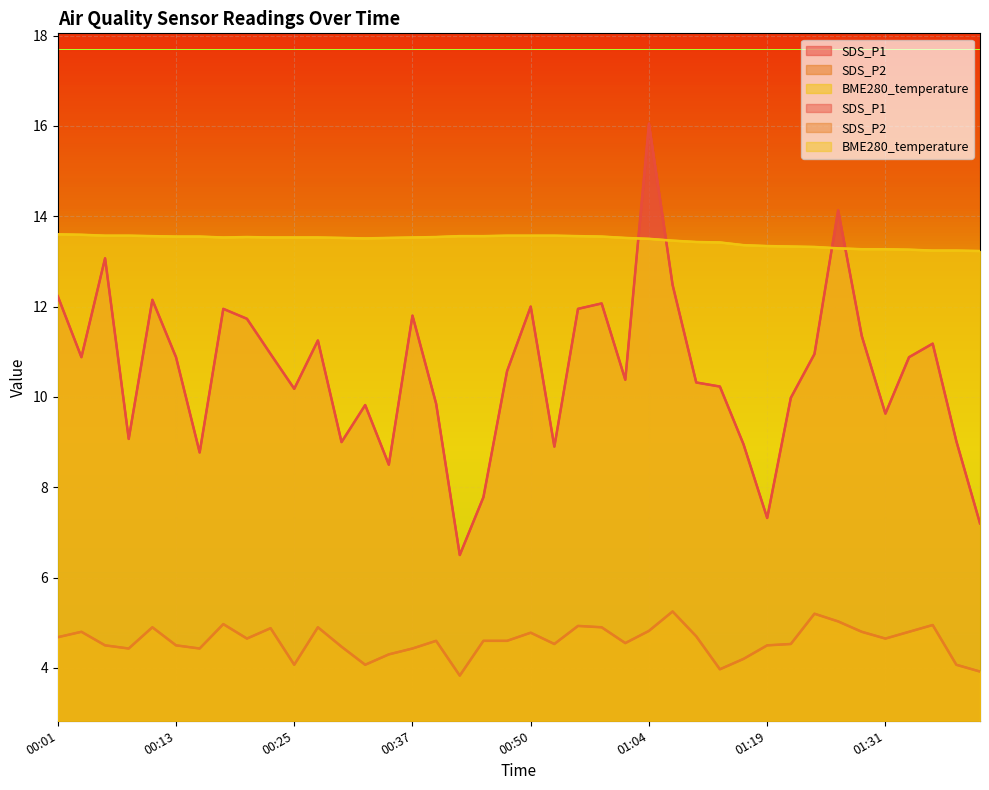

List the series in order of their overall mean, lowest first.

SDS_P2, SDS_P1, BME280_temperature